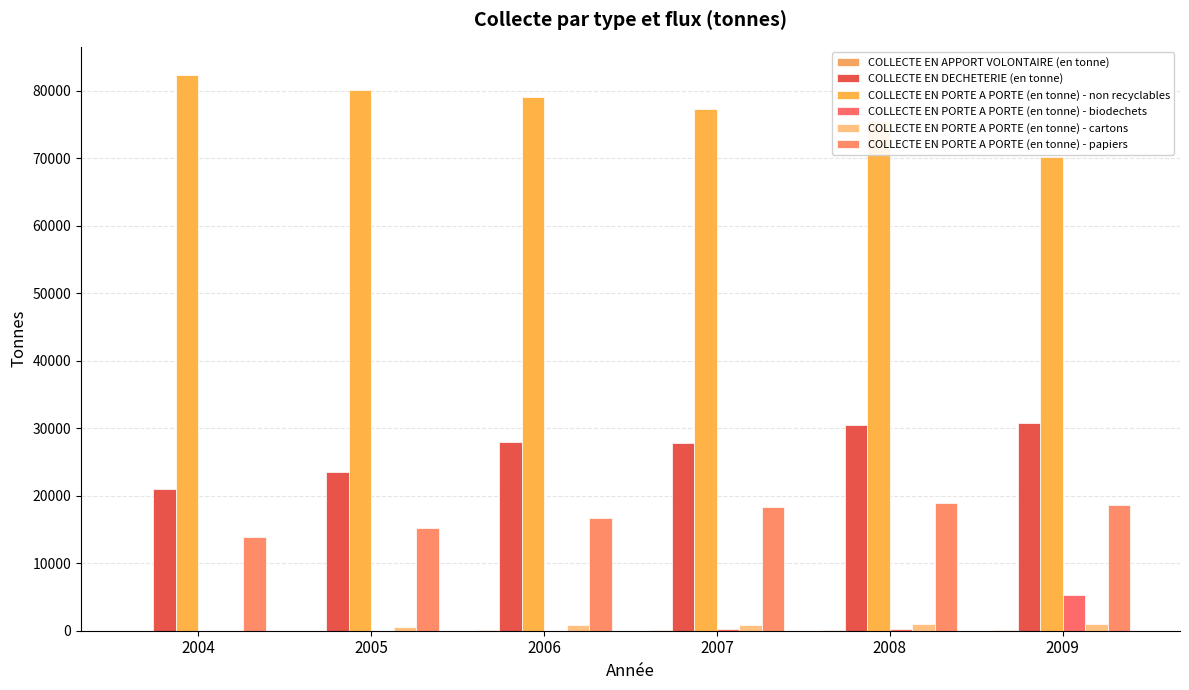

What is the spread (max minus min) of values at 2008?

75455.6